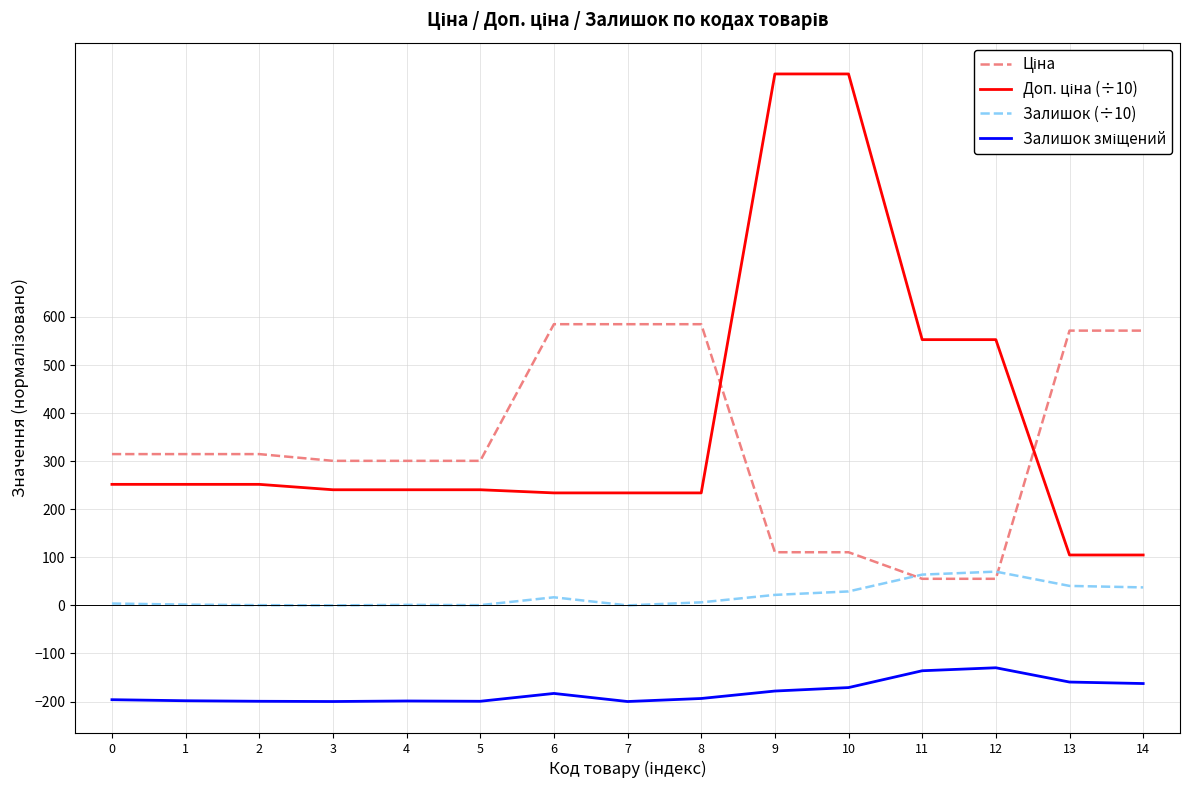

What is the difference between the maximum and minimum values in the Ціна series?

529.6